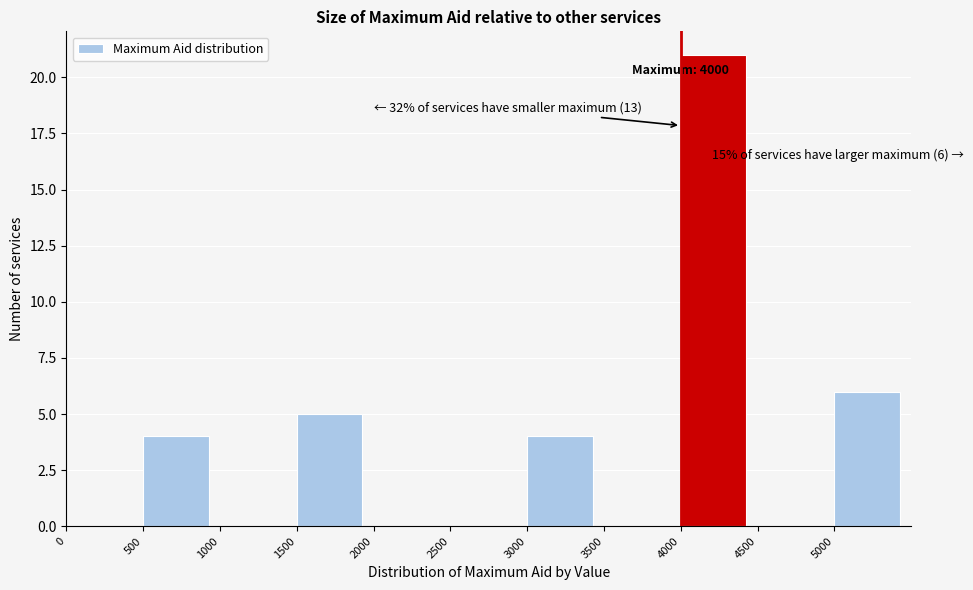

Over which range of the x-axis is the bar tallest?

4000 to 4500